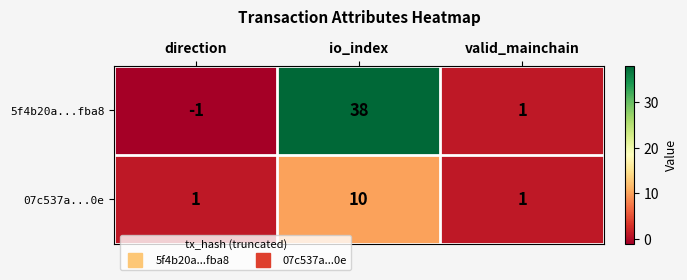

What value does the 5f4b20a...fba8 series have at io_index?

38